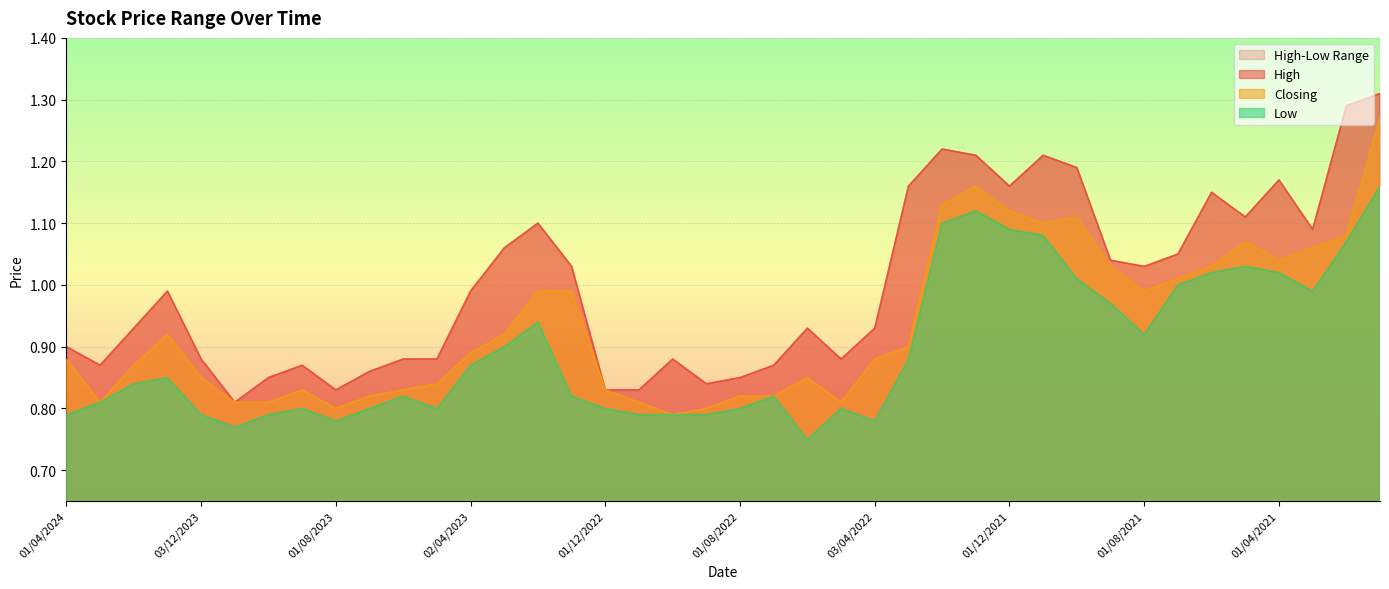

True or false: Closing and High intersect in this chart.

False